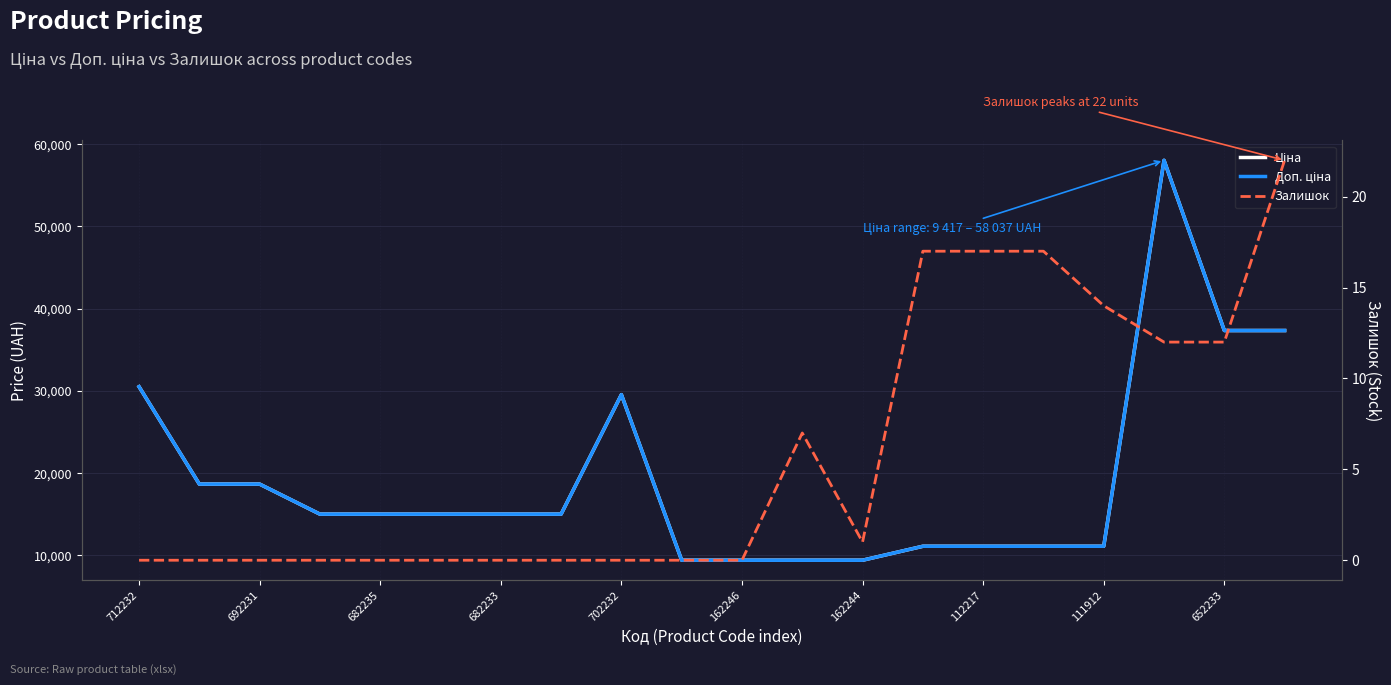

True or false: Доп. ціна and Залишок cross at least once.

False